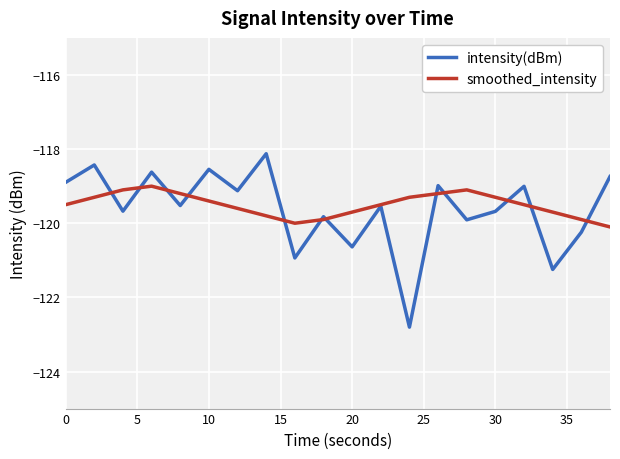

What is the greatest value displayed?

-118.1